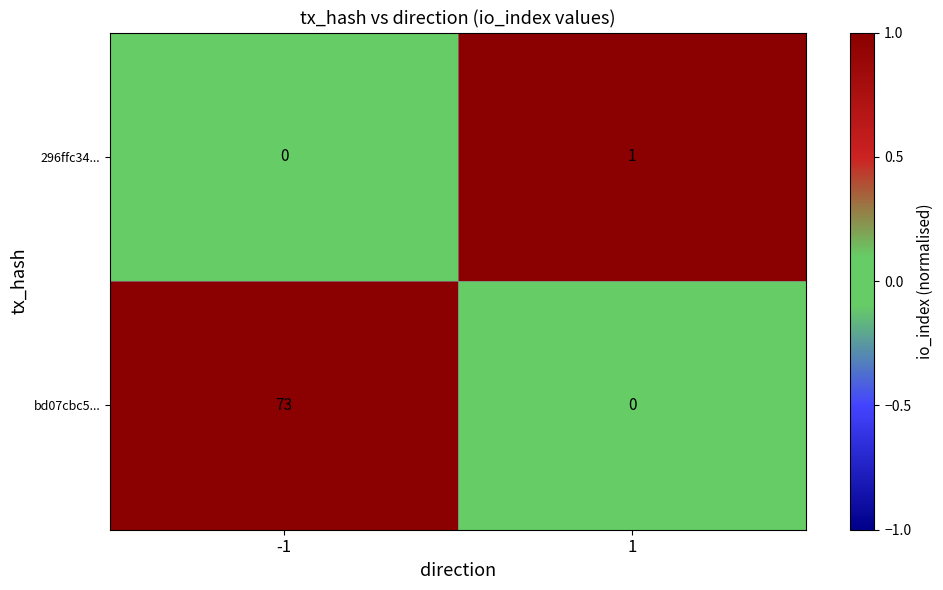

What is the maximum value shown in the chart?

73